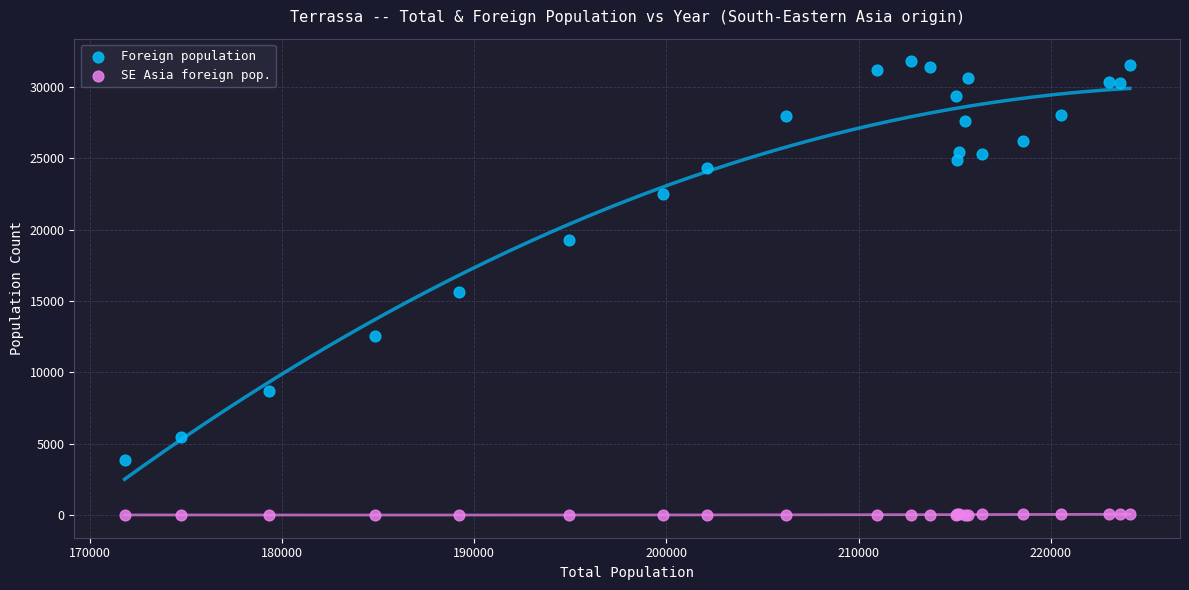

Which series contains the highest Y value?

Foreign population